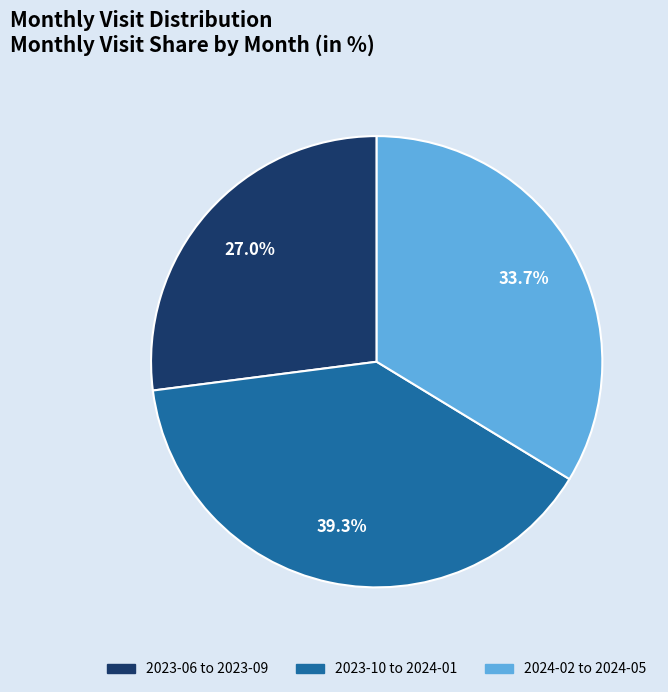

What is the largest slice in the pie chart?

2023-10 to 2024-01